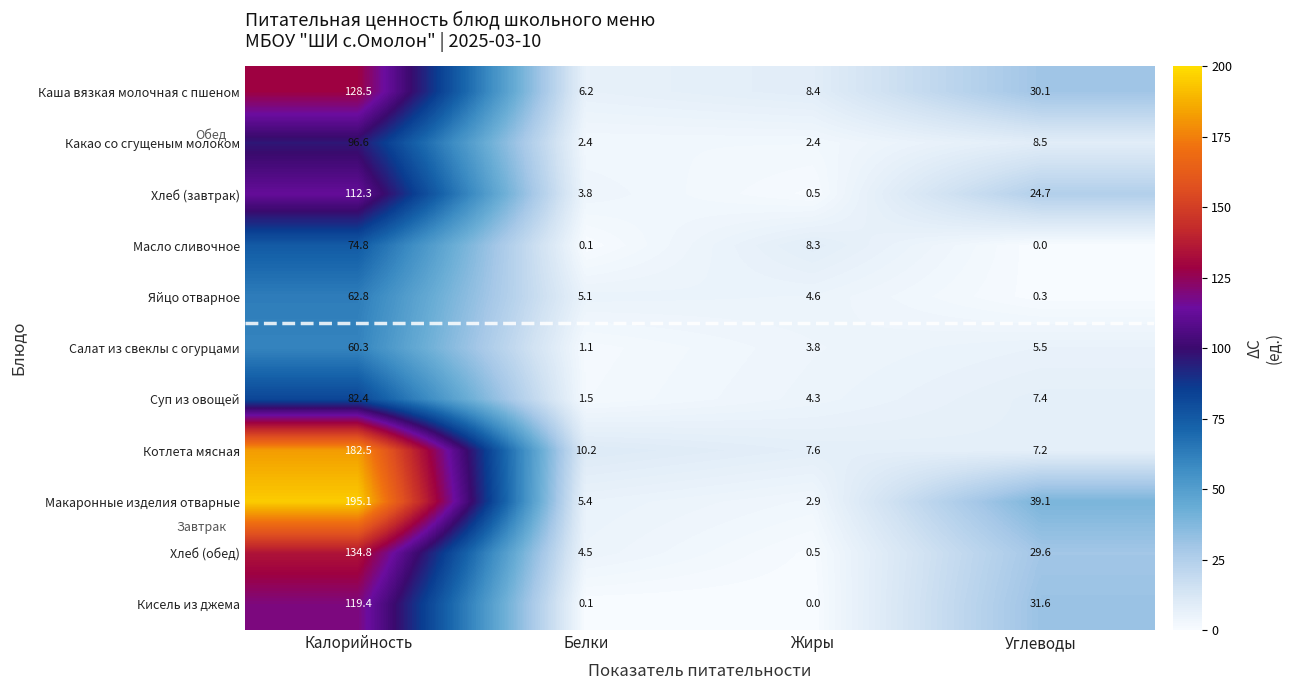

What is the difference between the maximum and minimum values in the Суп из овощей series?

80.9